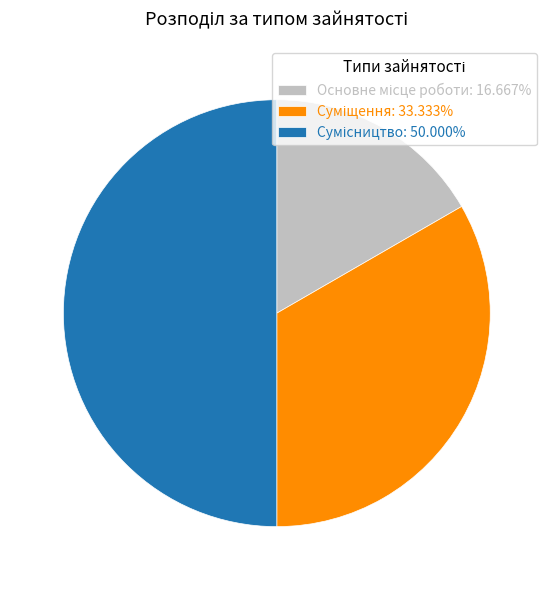

What percentage do Сумісництво and Основне місце роботи together represent?

66.7%